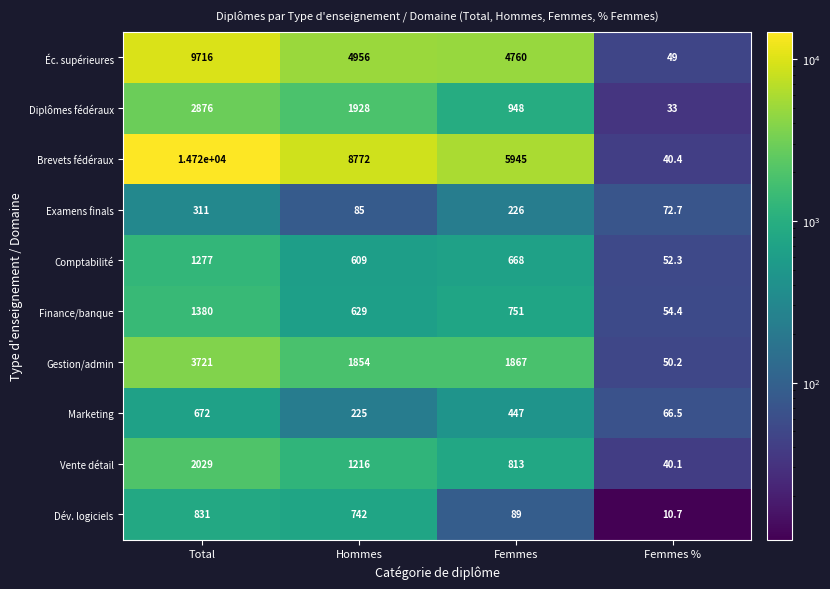

Which series changed the most between Hommes and Femmes?

Brevets fédéraux